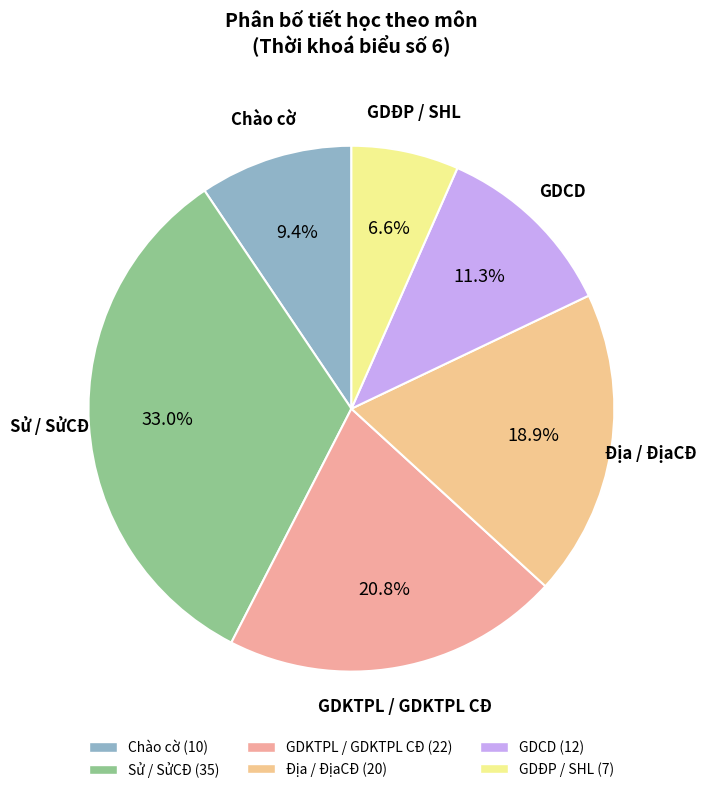

Which slice is the smallest?

GDĐP / SHL